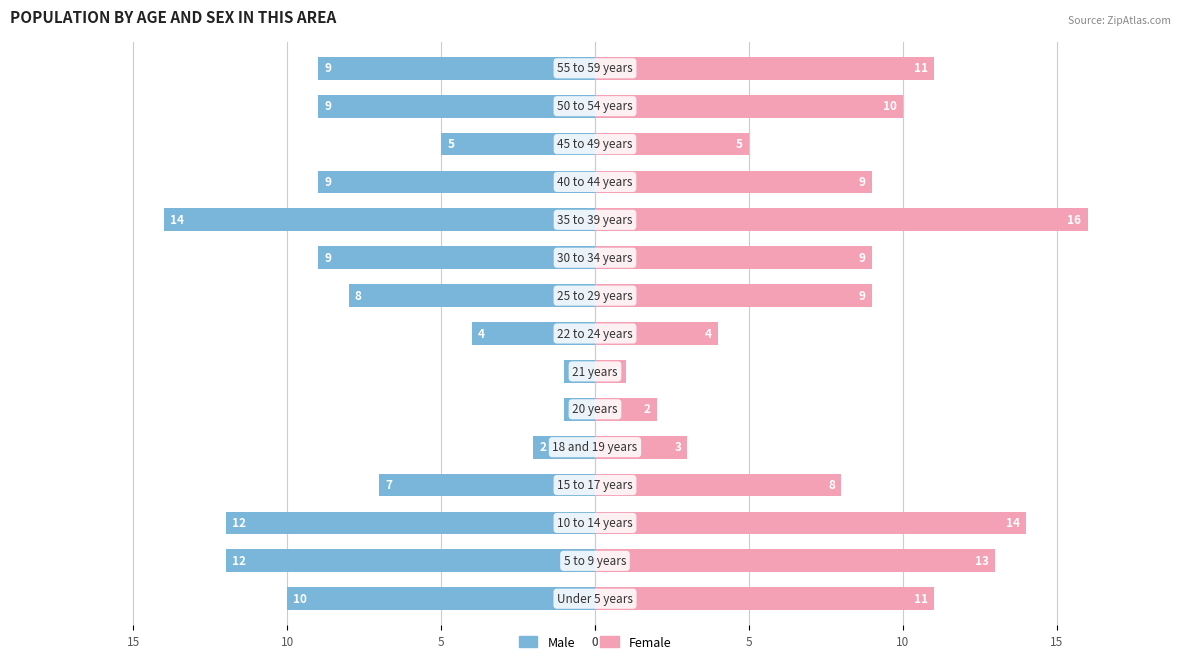

What is the difference between the maximum and second lowest values in the Female series?

14